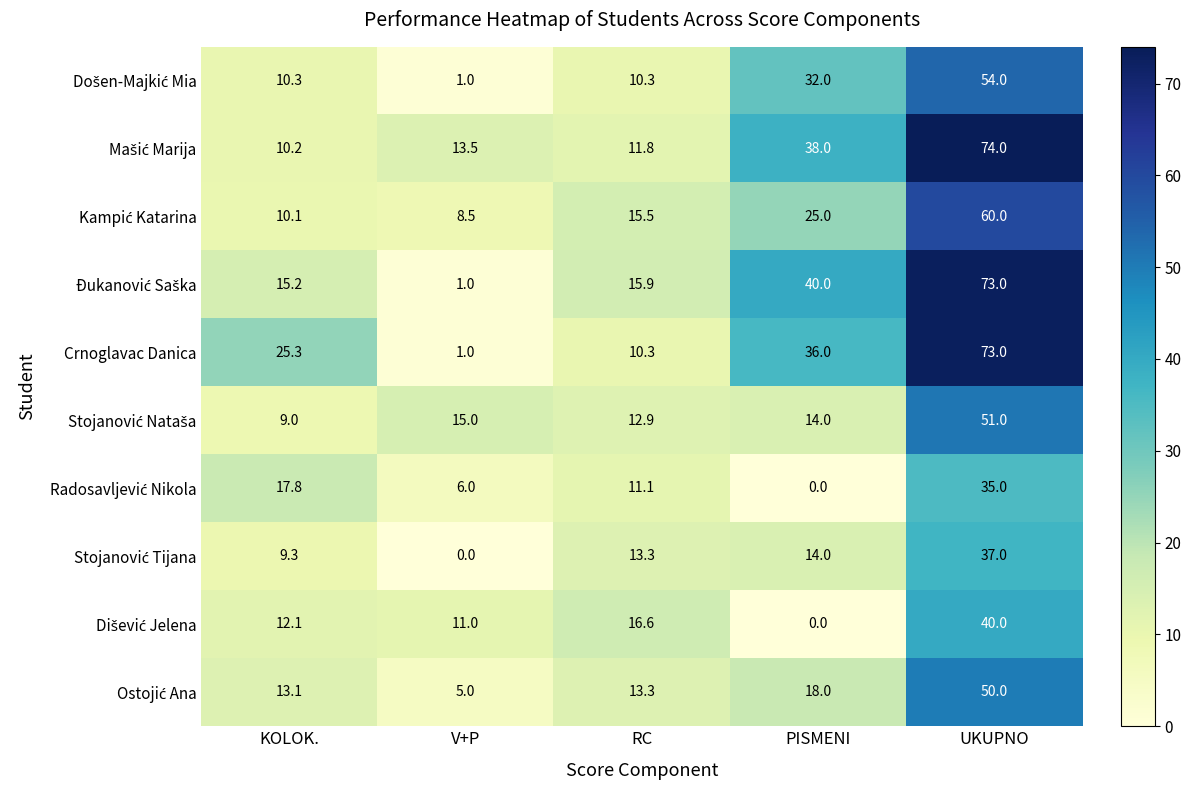

What is the maximum value shown in the chart?

74.0